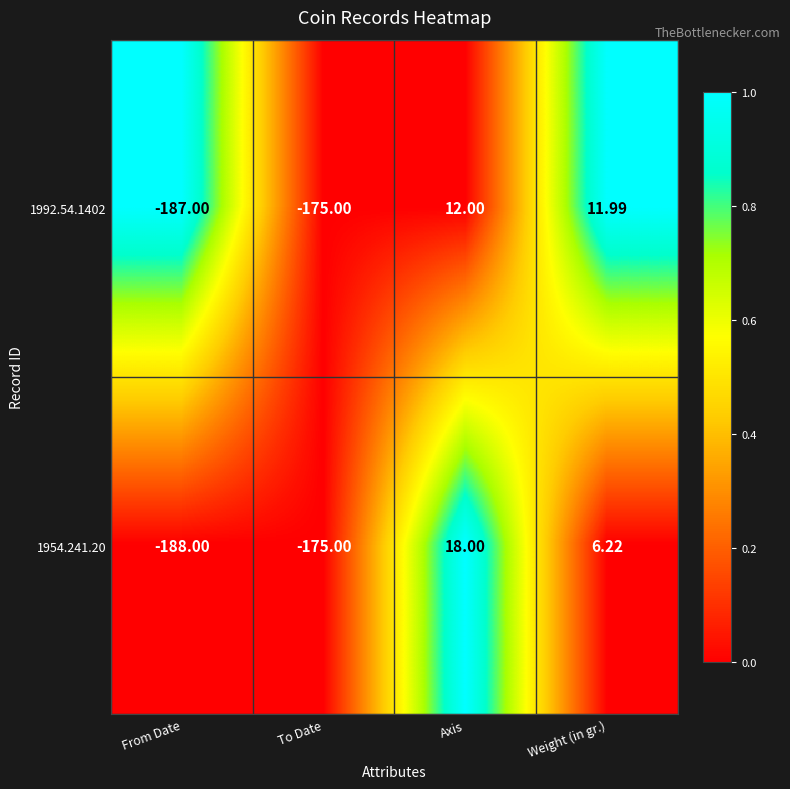

At which category is the sum across all series the highest?

Axis